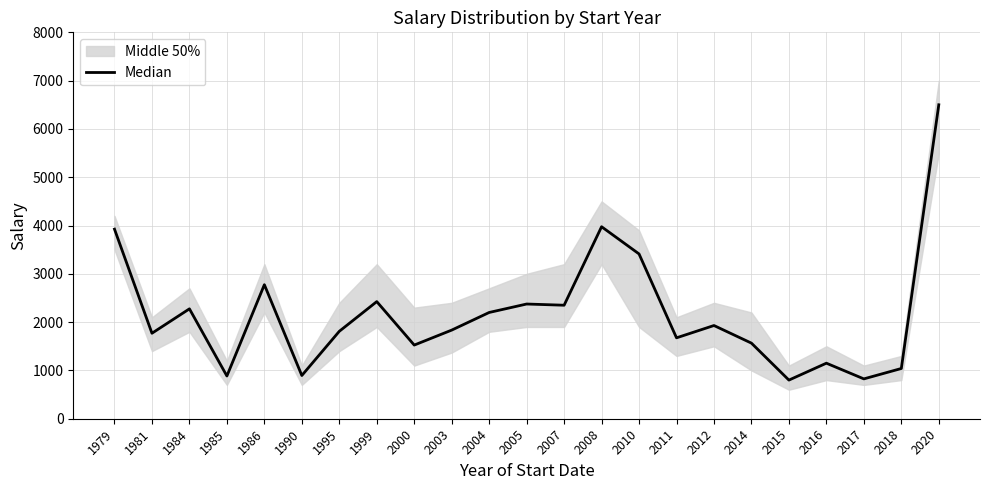

Reading left to right, extract all data points from this chart.

1979=3925	1981=1770	1984=2275	1985=885	1986=2775	1990=895	1995=1810	1999=2425	2000=1525	2003=1835	2004=2200	2005=2375	2007=2350	2008=3975	2010=3412	2011=1675	2012=1930	2014=1565	2015=800	2016=1150	2017=825	2018=1040	2020=6500